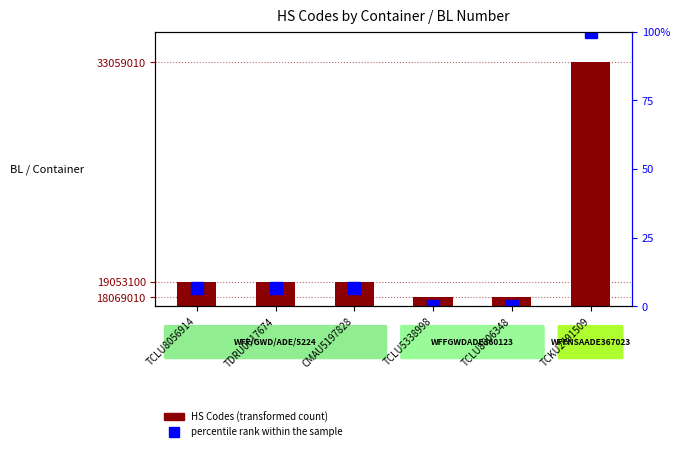

Rank the categories by value from lowest to highest.

TCLU5338998, TCLU8606348, TCLU8056914, TDRU0617674, CMAU5197828, TCKU2691509